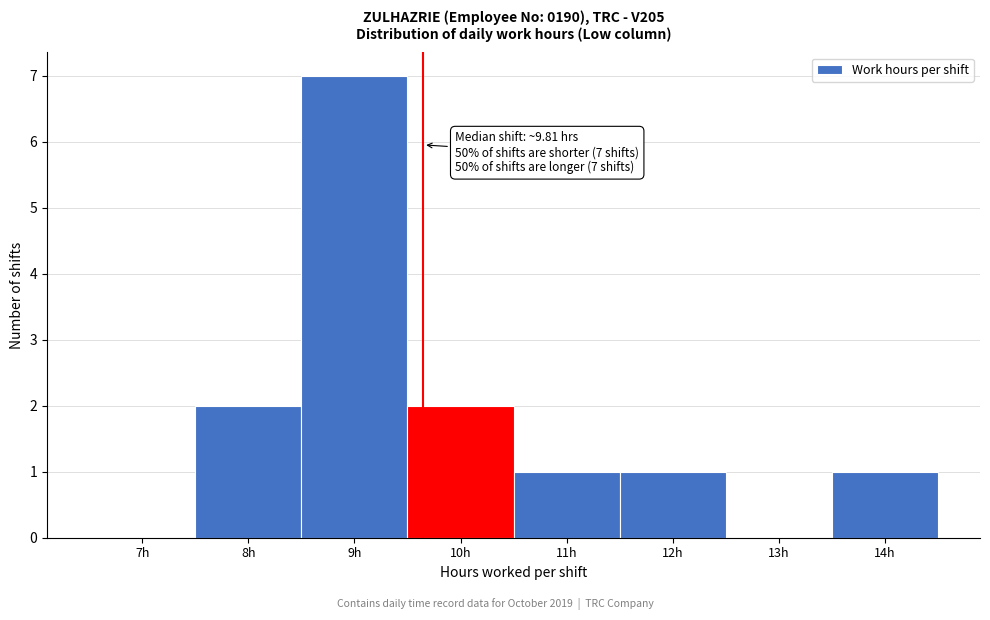

Reading left to right, transcribe all the data shown in this chart.

7h=0	8h=2	9h=7	10h=2	11h=1	12h=1	13h=0	14h=1